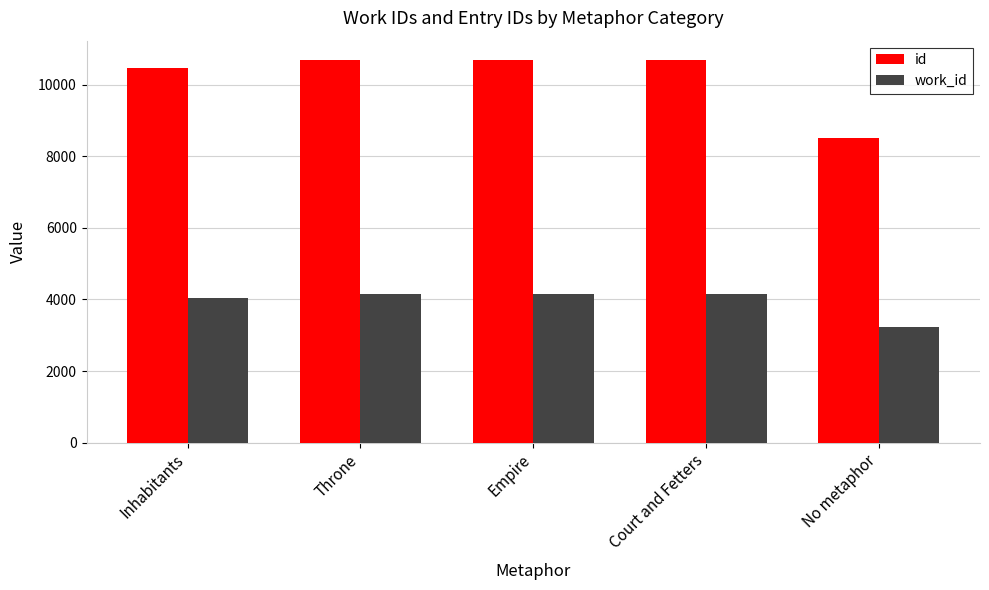

How many series are shown in this chart?

2